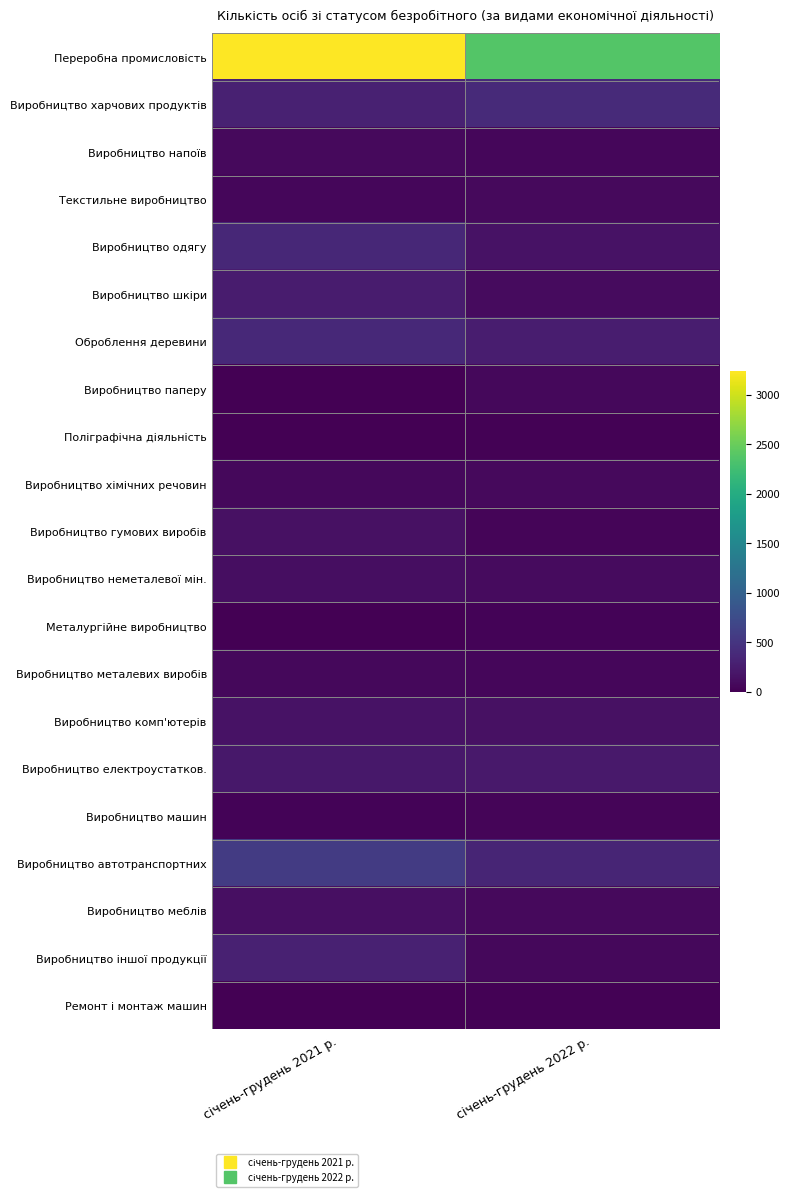

How many distinct data groups are displayed?

21